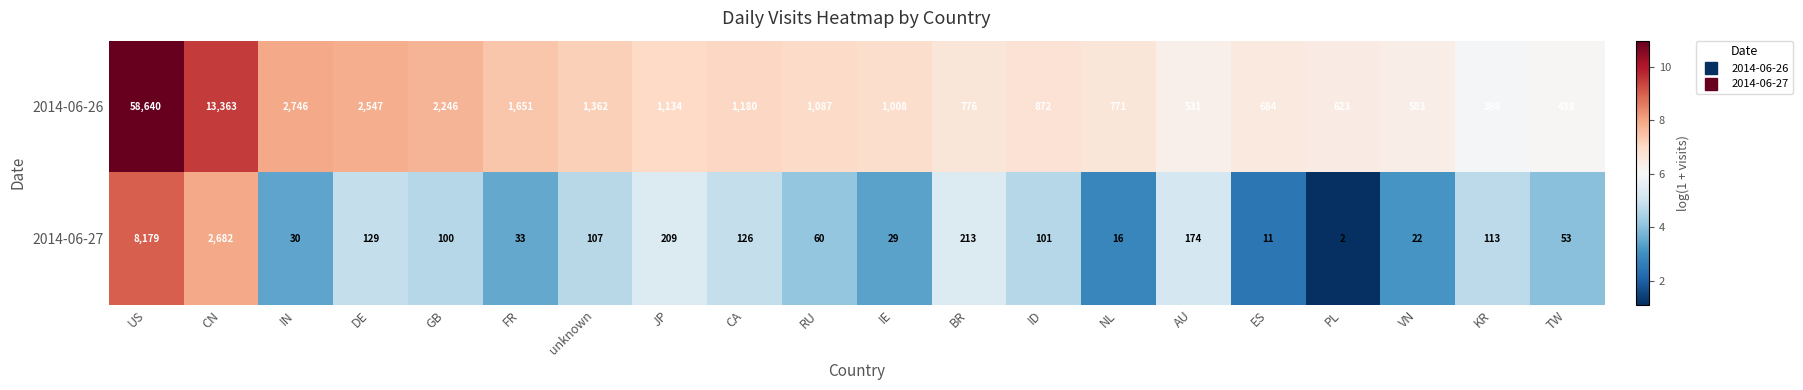

The value of 2014-06-26 at VN is 405. True or false?

False